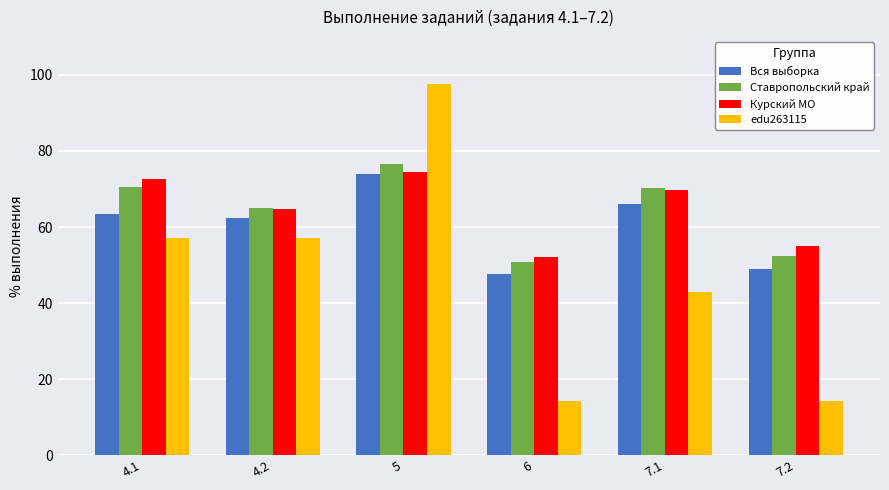

Read the Курский МО value at 4.2.

64.8